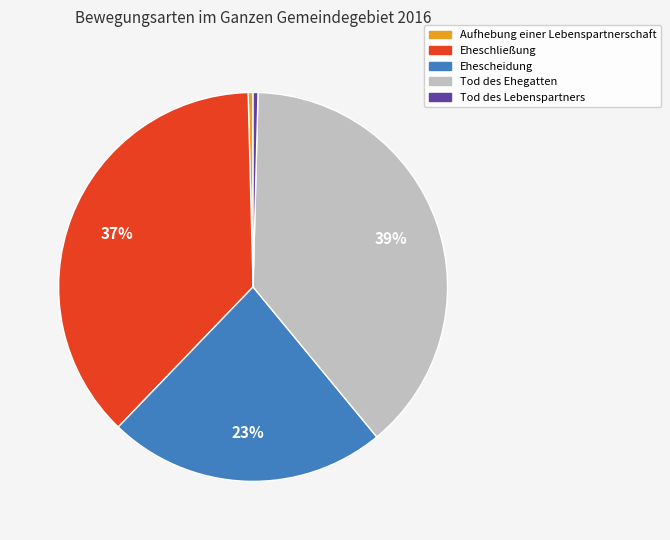

Do Tod des Lebenspartners and Aufhebung einer Lebenspartnerschaft together represent more than half of the pie?

No